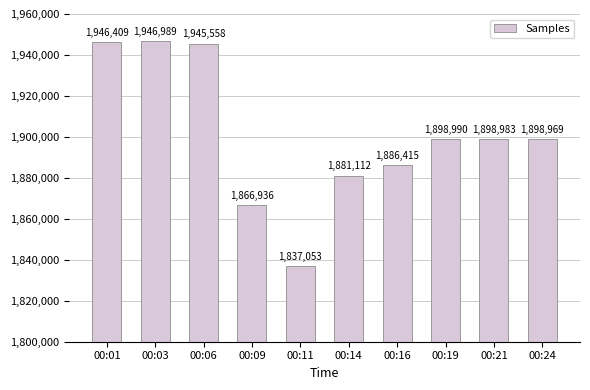

Which category has the highest value across all series?

00:03